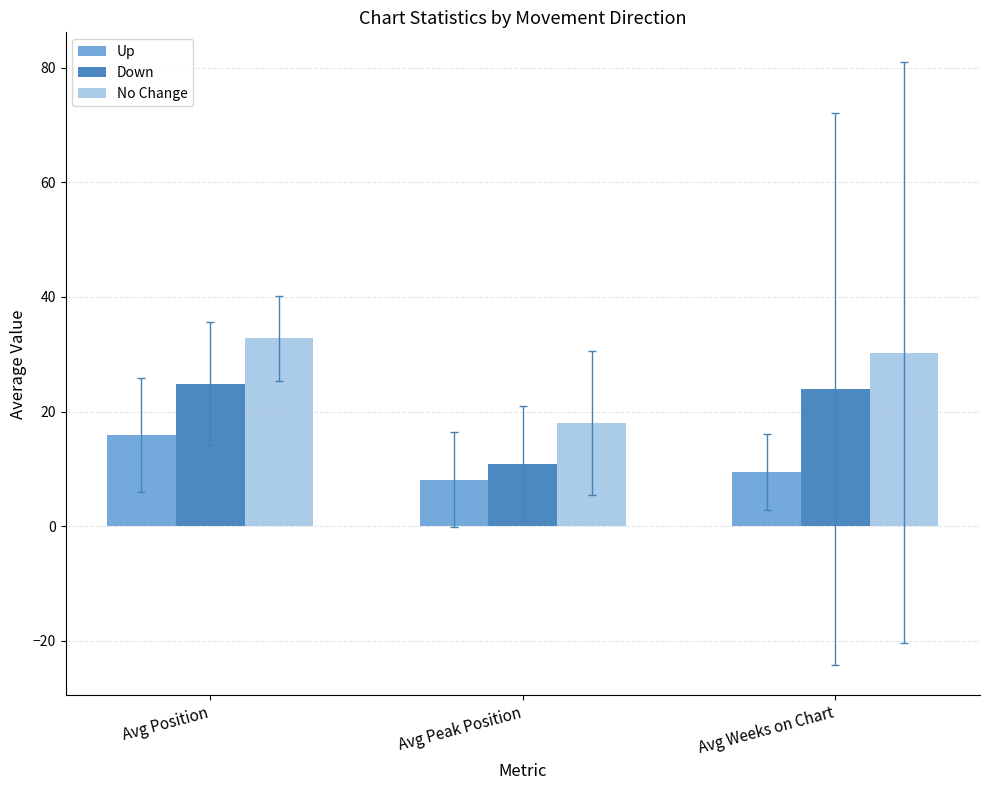

List the labels in order of Up value, largest first.

Avg Position, Avg Weeks on Chart, Avg Peak Position